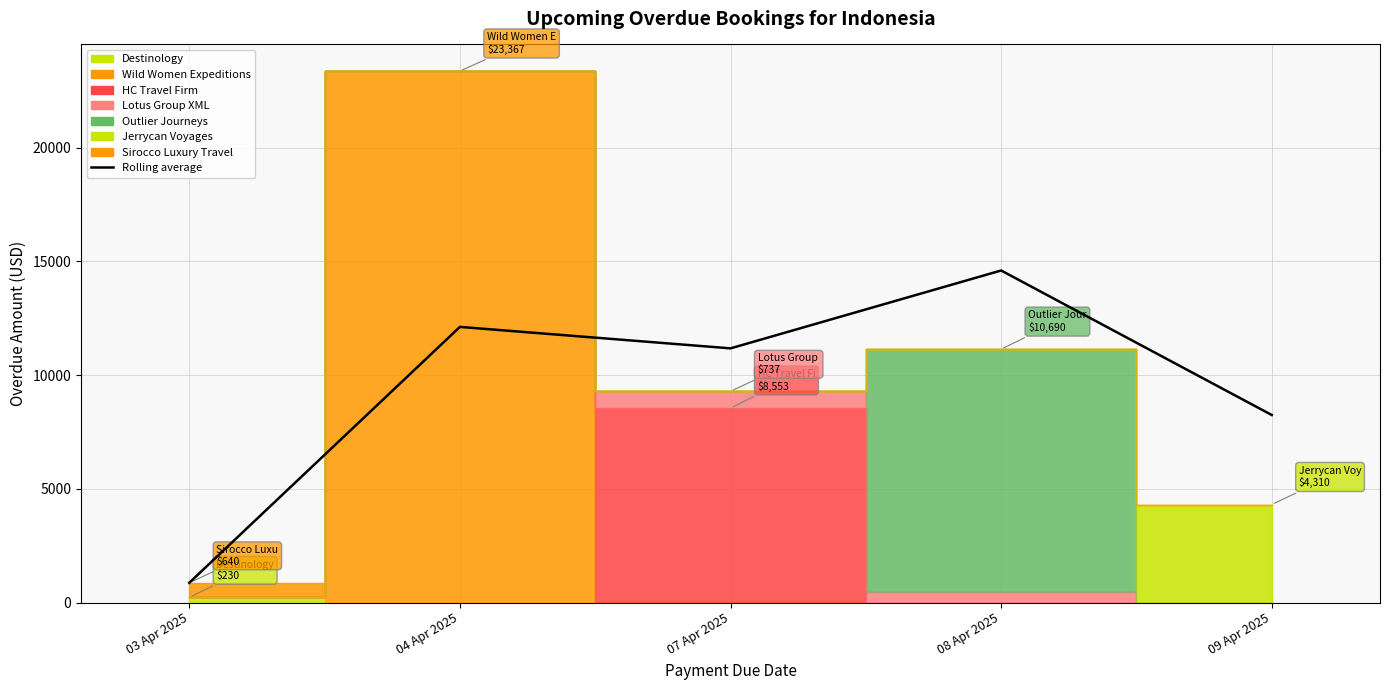

The chart shows a value of 19812.1 at 07 Apr 2025. True or false?

False